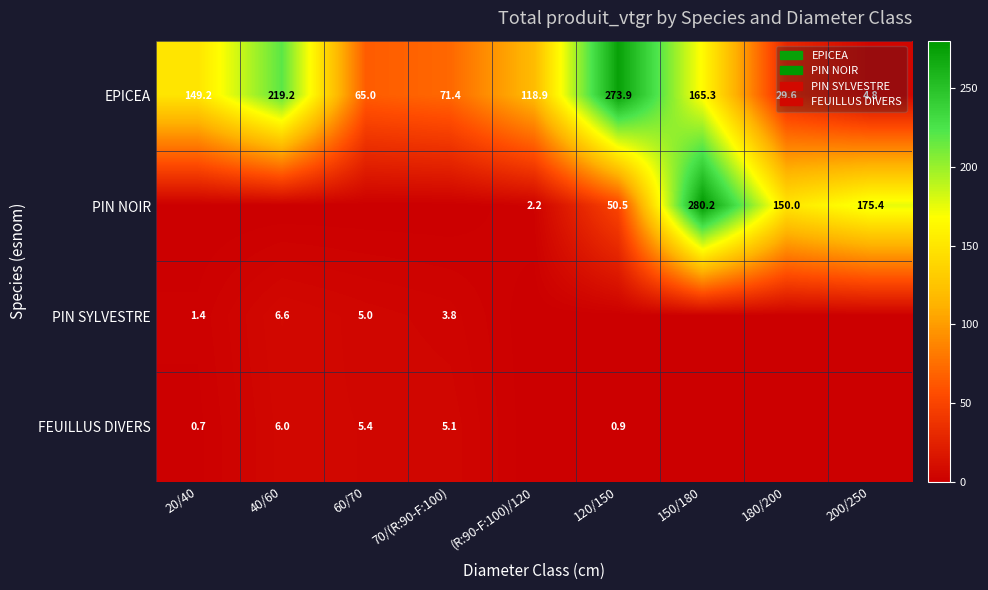

The FEUILLUS DIVERS series shows 1.2 at 20/40. True or false?

False